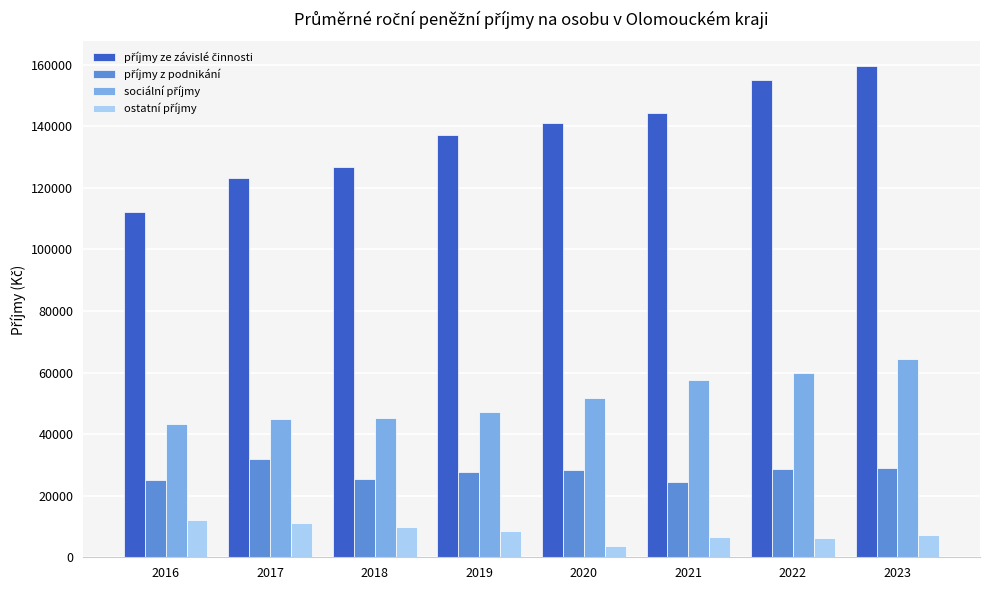

What is the spread (max minus min) of values at 2018?

117160.7